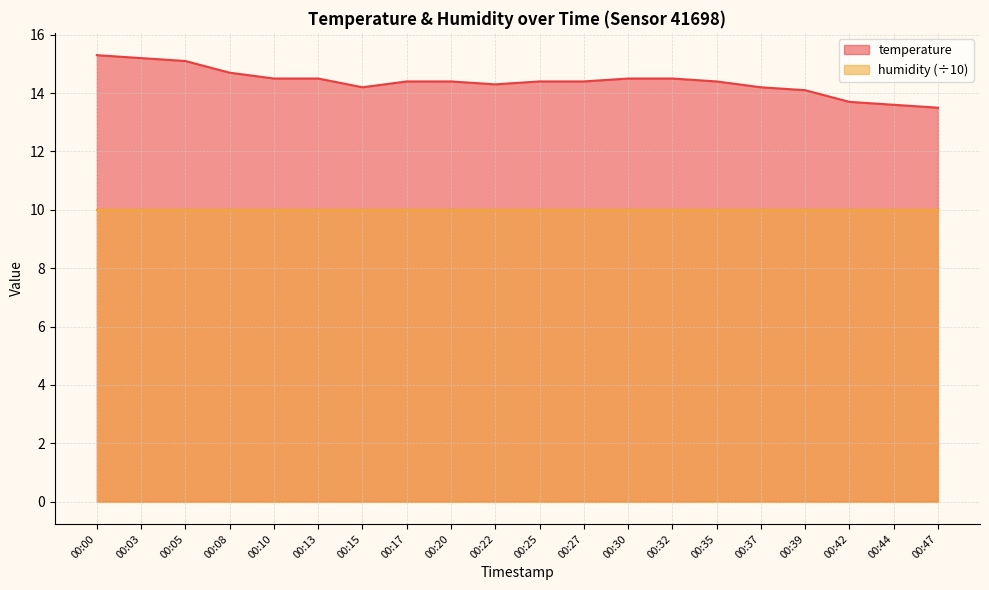

The chart shows a value of 22.5 at 00:22. True or false?

False